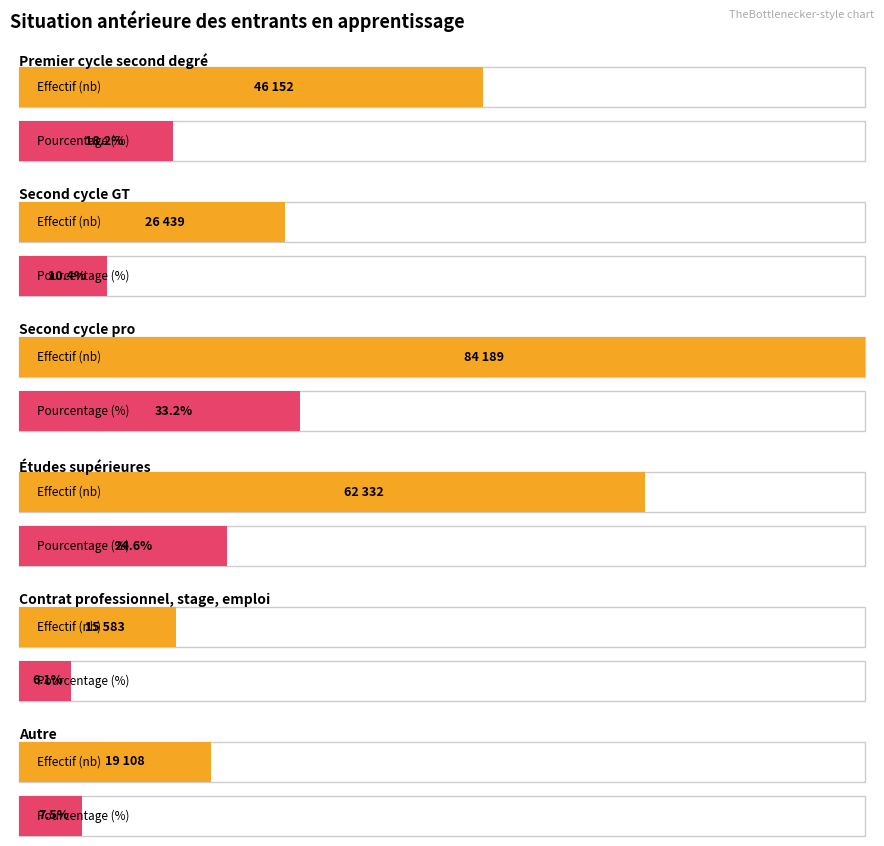

How many bars are there in each group?

2